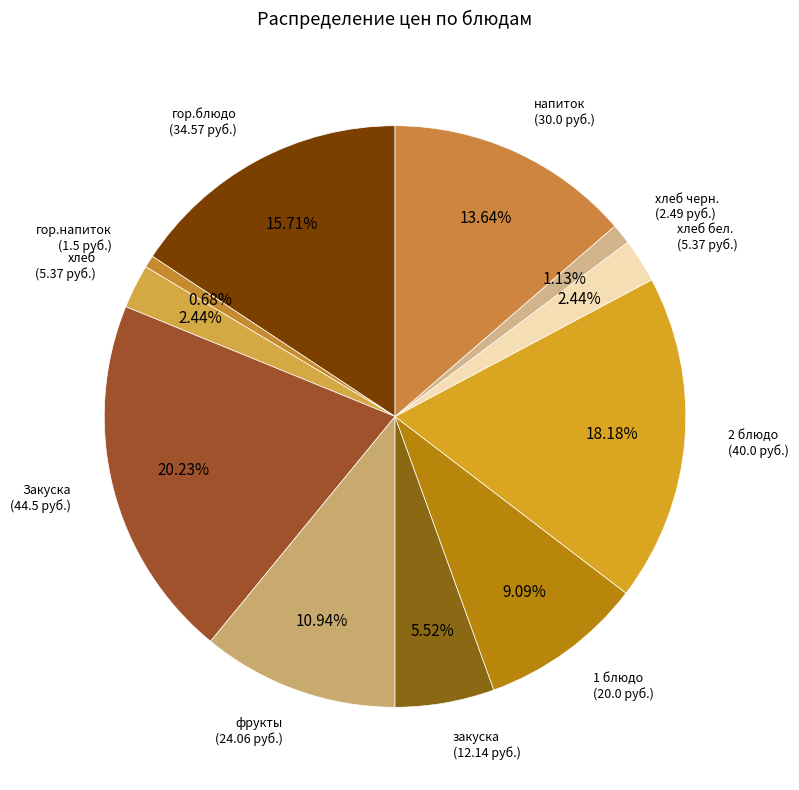

Is there a majority slice in this chart?

No